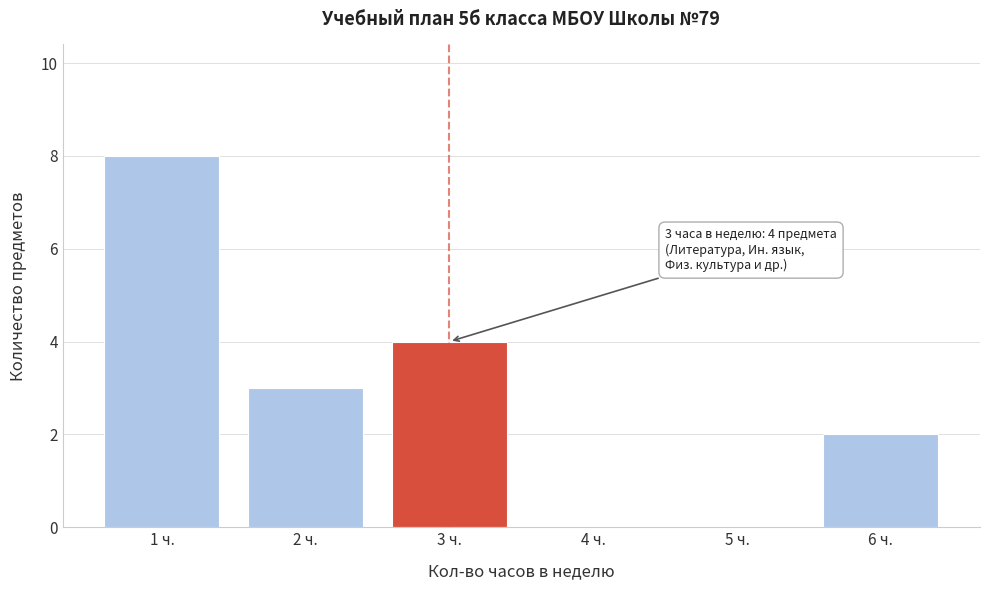

Over which range of the x-axis is the bar tallest?

0.5 to 1.5